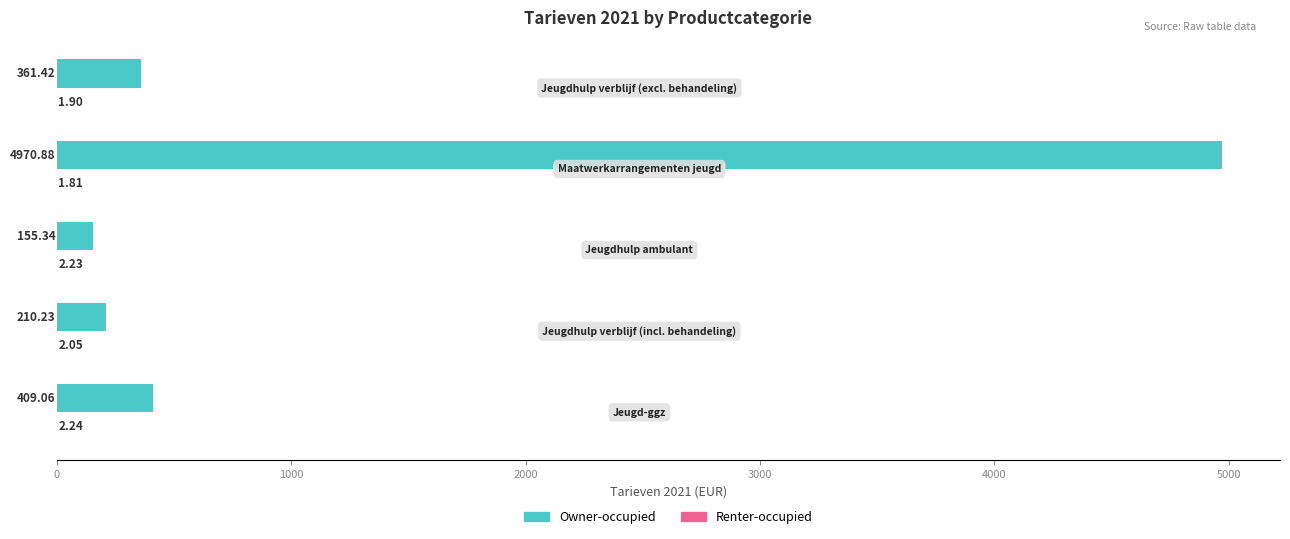

What is the sum of all Owner-occupied values?

6106.9